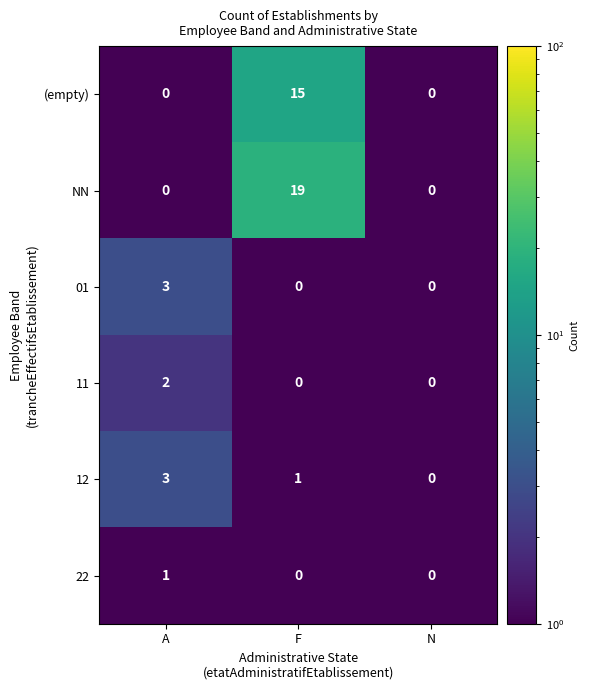

What is the maximum value shown in the chart?

19